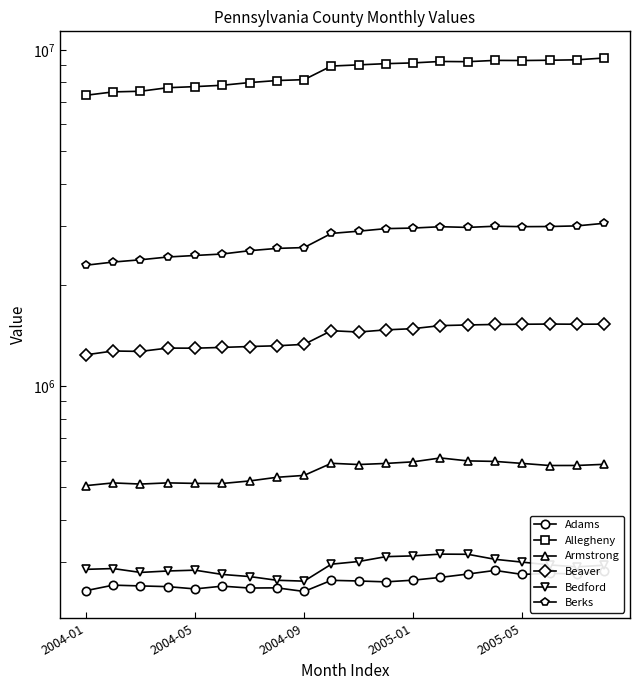

What is the value of the Beaver point at the 15th from the left?

1520023